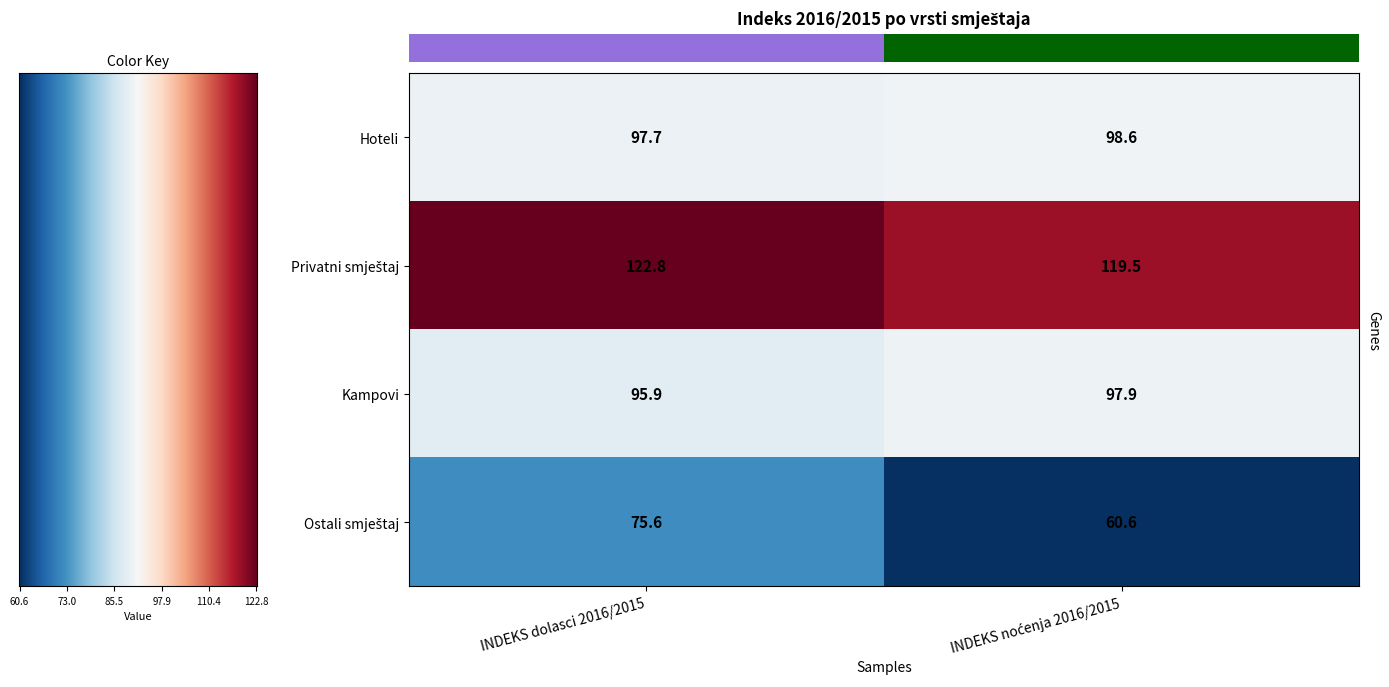

What is the sum of all Kampovi values?

193.8